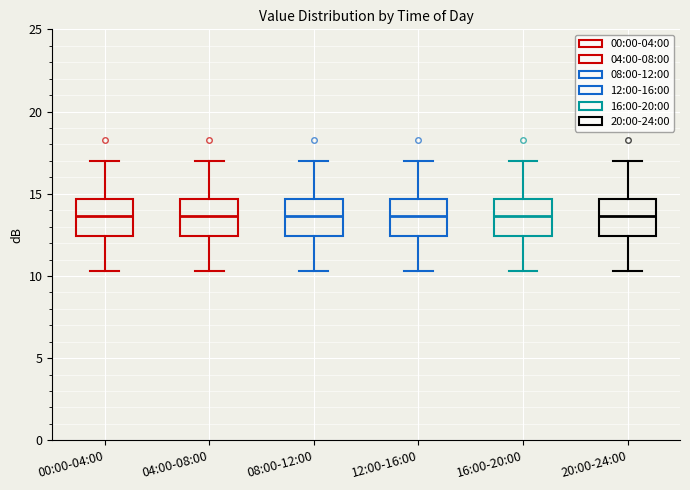

Where is the upper edge of the box for 16:00-20:00 on the y-axis? The values are not printed on the chart, so give them approximately, as read against the axis.

14.5